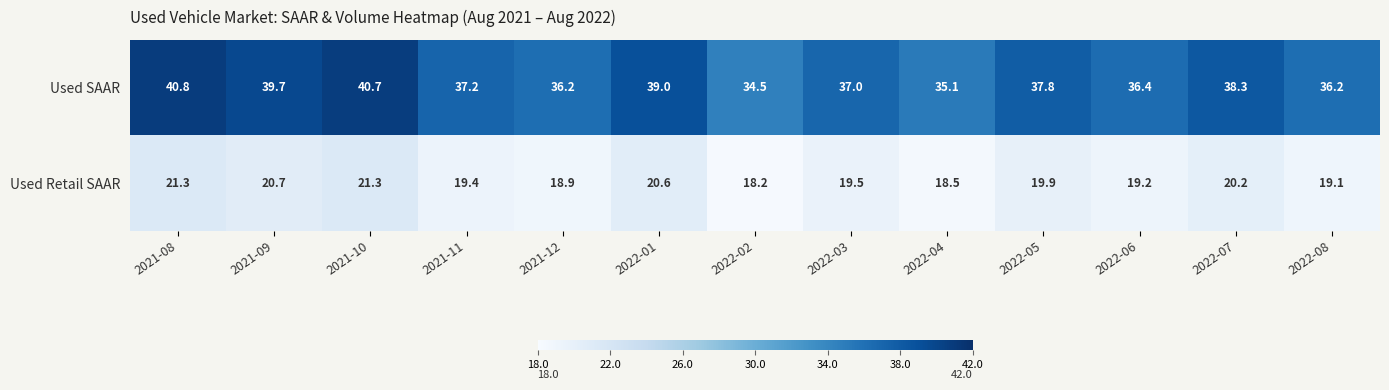

Where is Used Retail SAAR nearest to the value 19?

2021-12